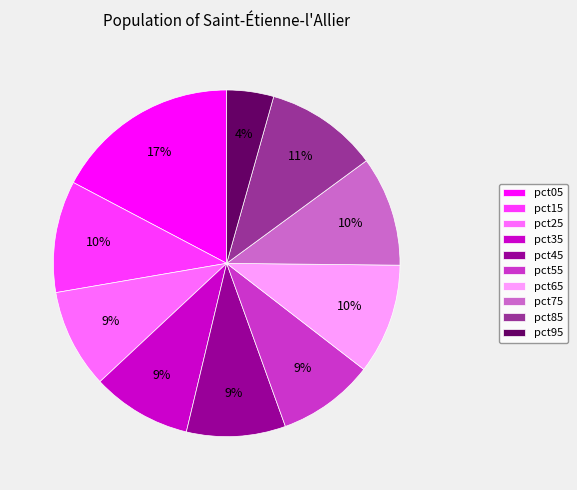

To the nearest percent, what portion does pct25 represent?

9%